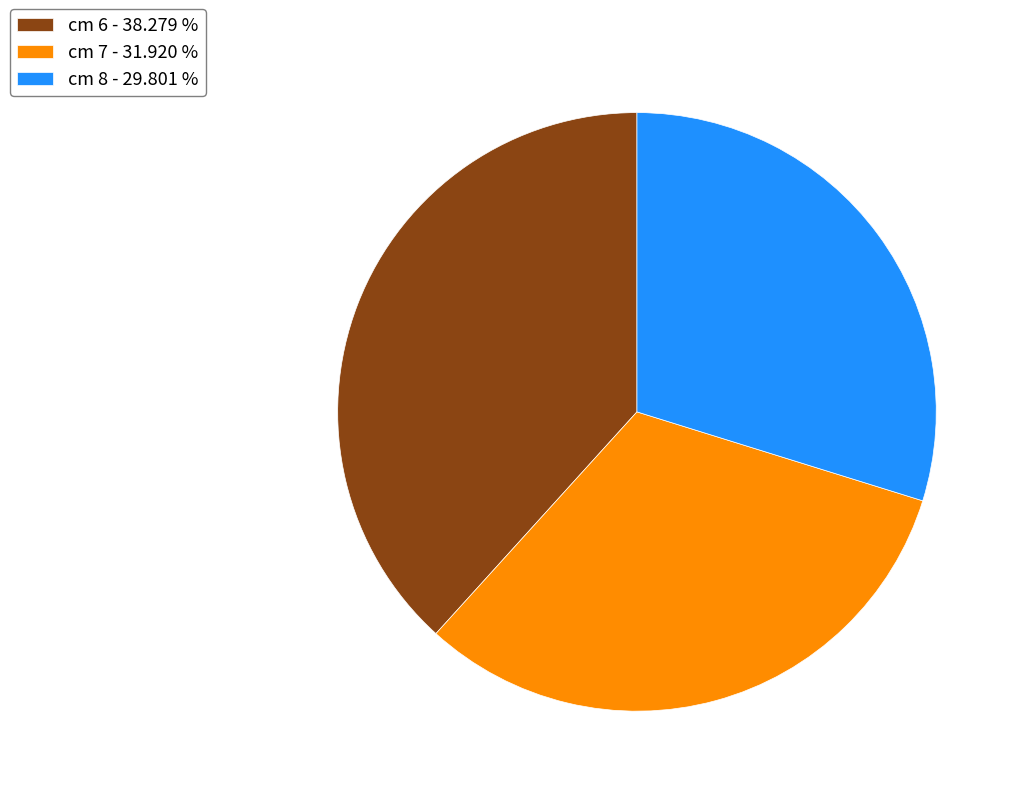

Is there a majority slice in this chart?

No